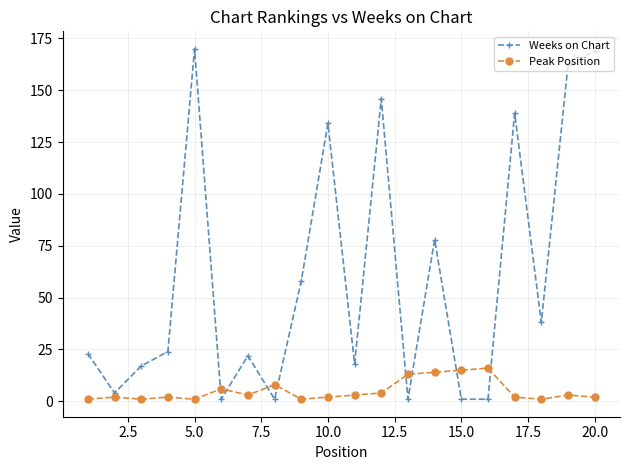

Which series has the widest spread of values?

Weeks on Chart